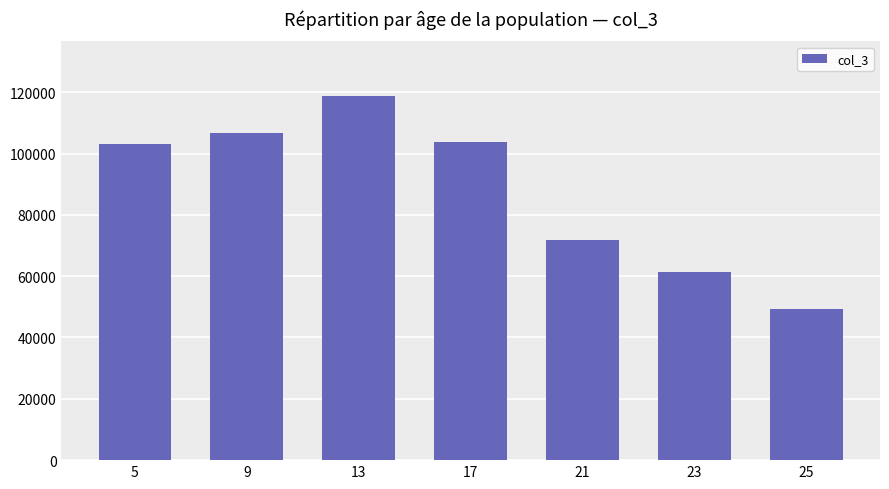

How many distinct data groups are displayed?

1